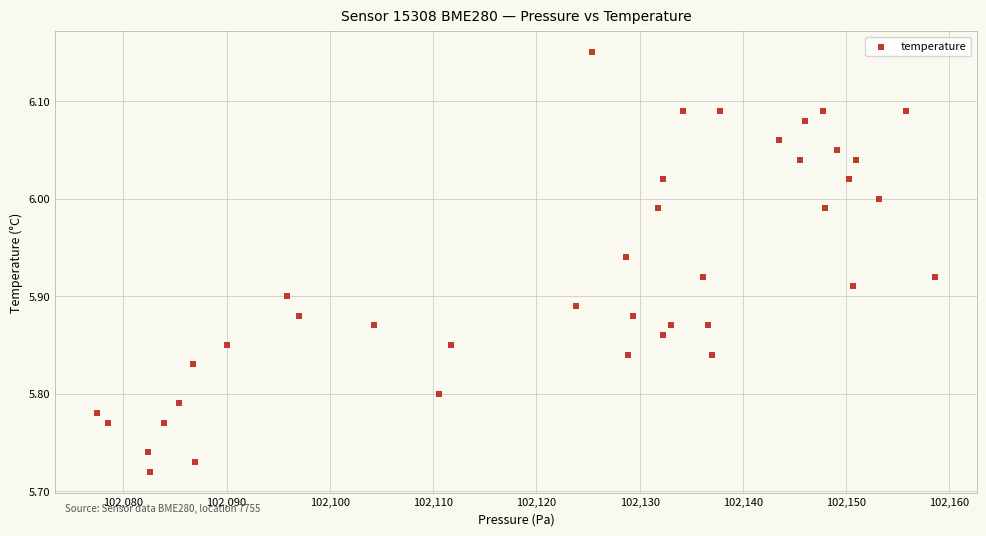

What is the range of X values (max minus min)?

81.1